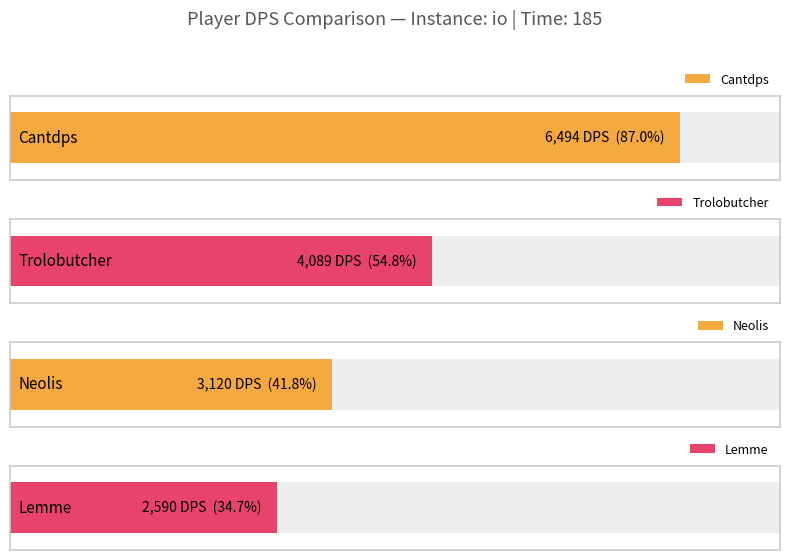

What is the label of the 1st bar from the left?

Cantdps